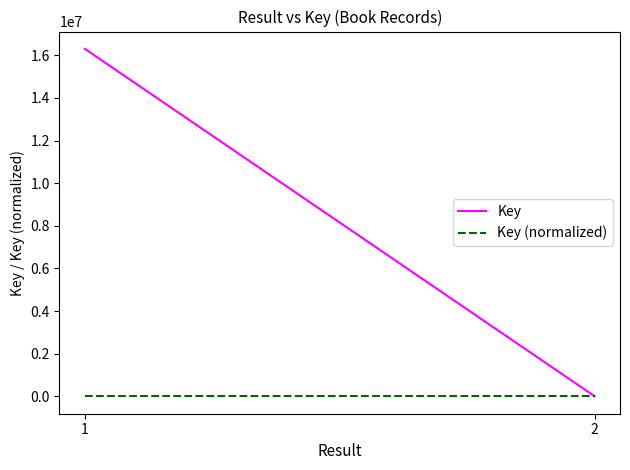

Is it true that Key (normalized) equals -4 at 1?

True